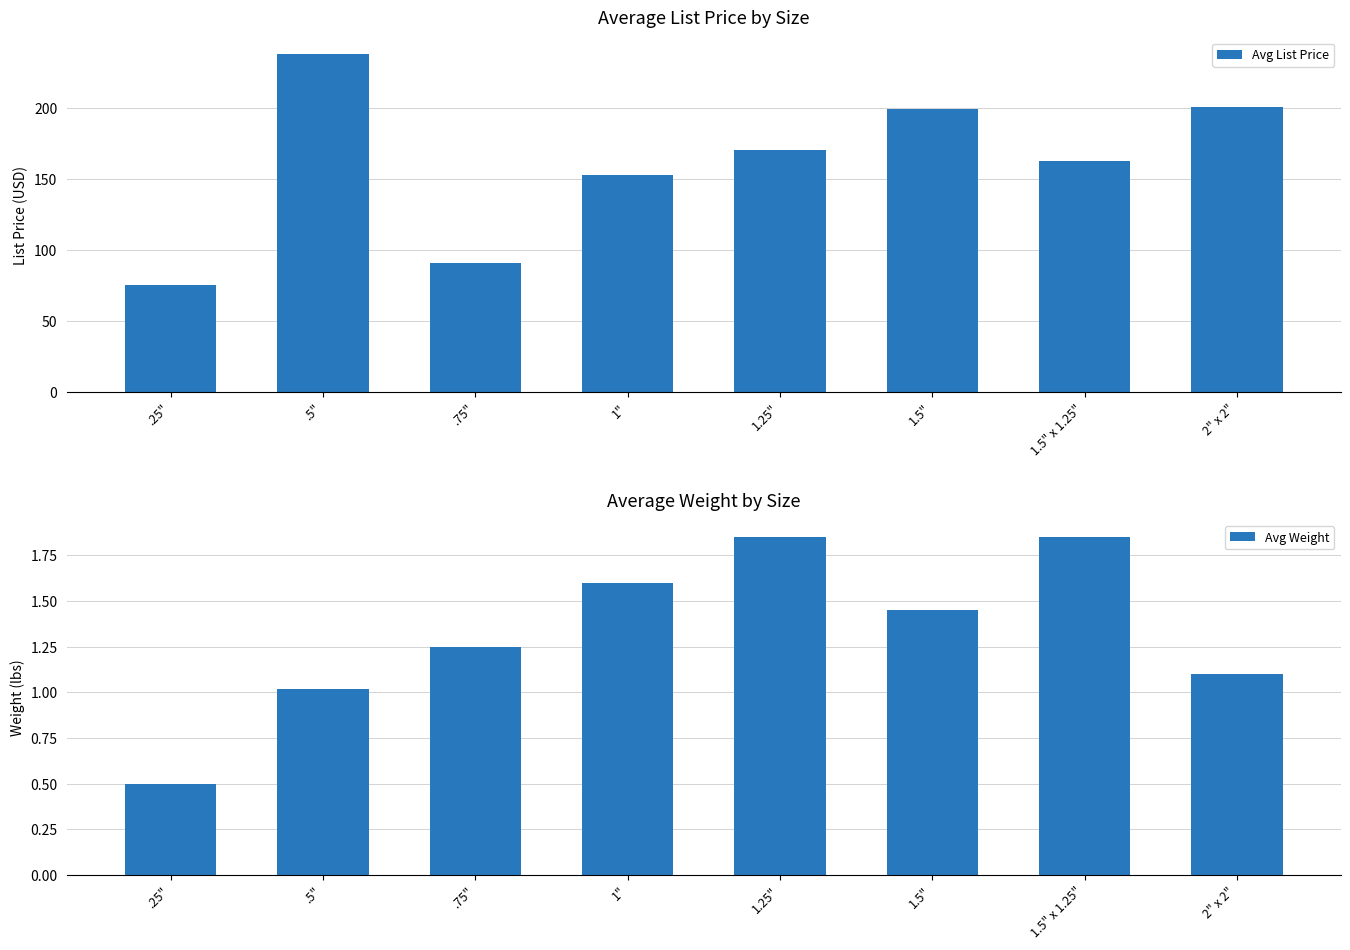

How many distinct data groups are displayed?

2